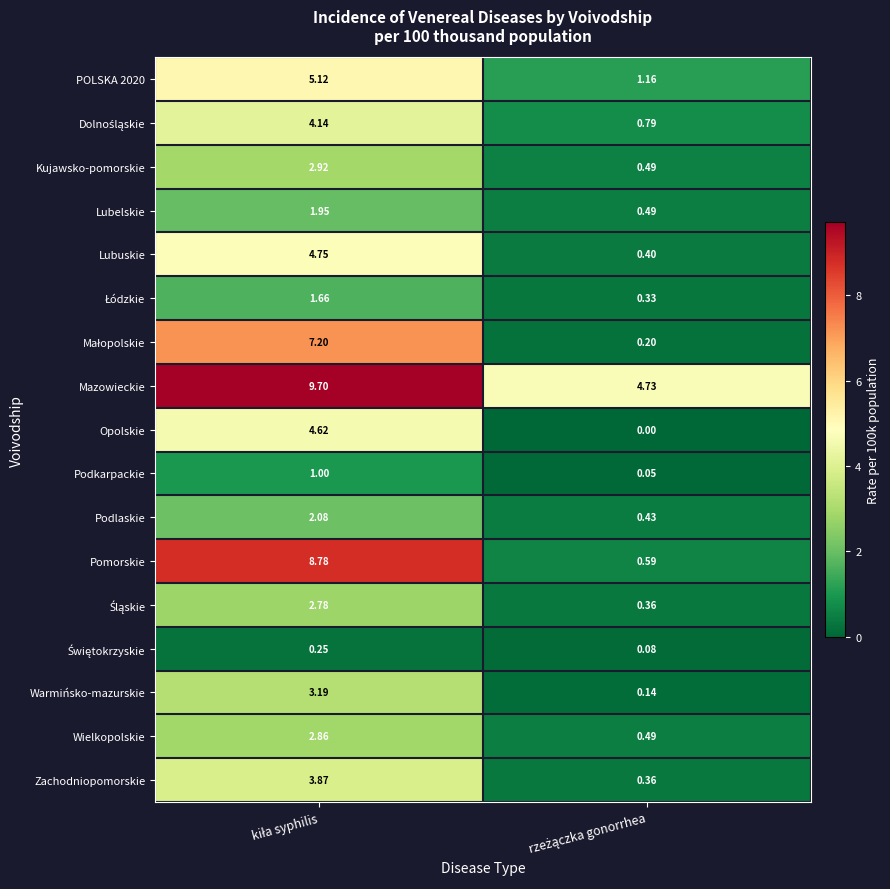

Which series has the widest spread of values?

Pomorskie